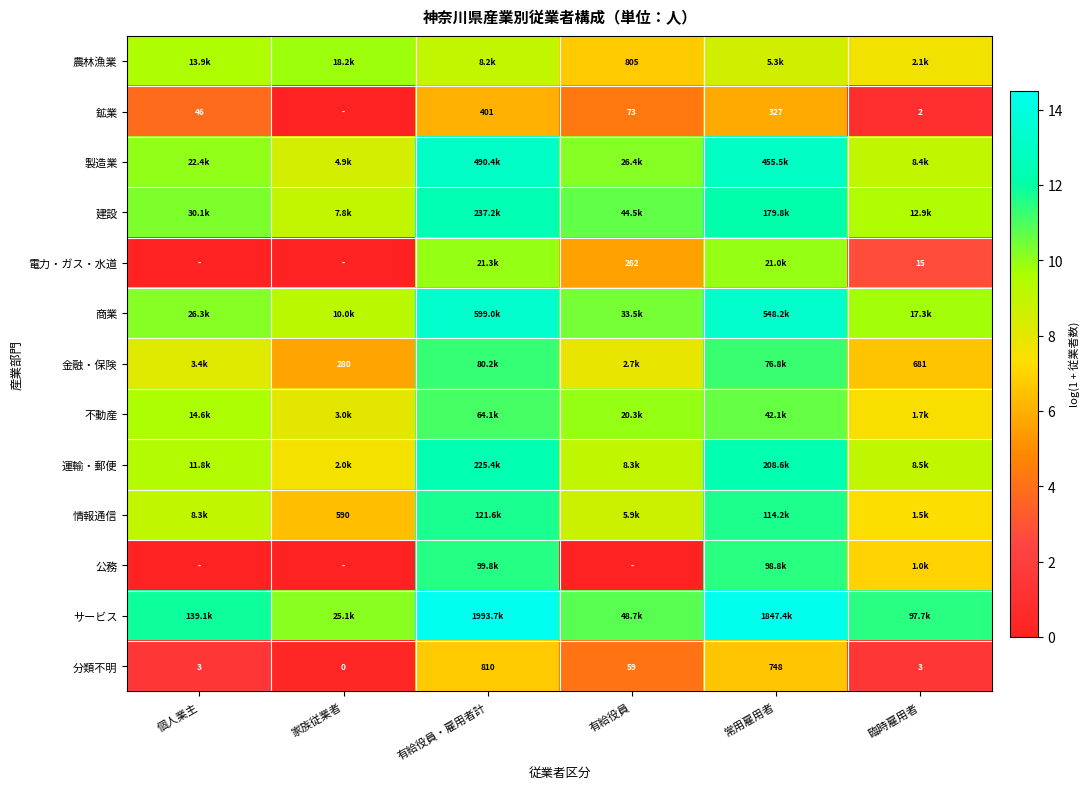

How many data points in 分類不明 are less than 4?

3